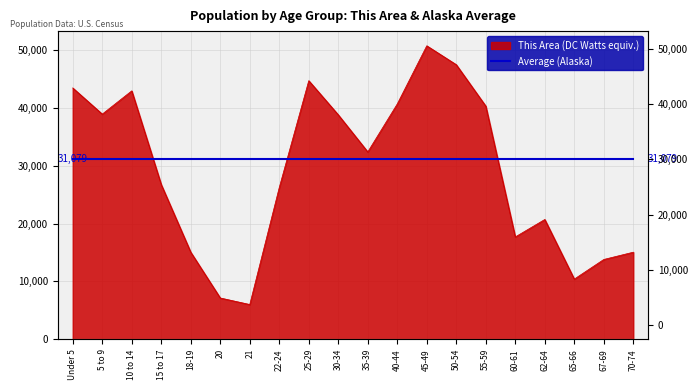

How many lines are shown in the chart?

1